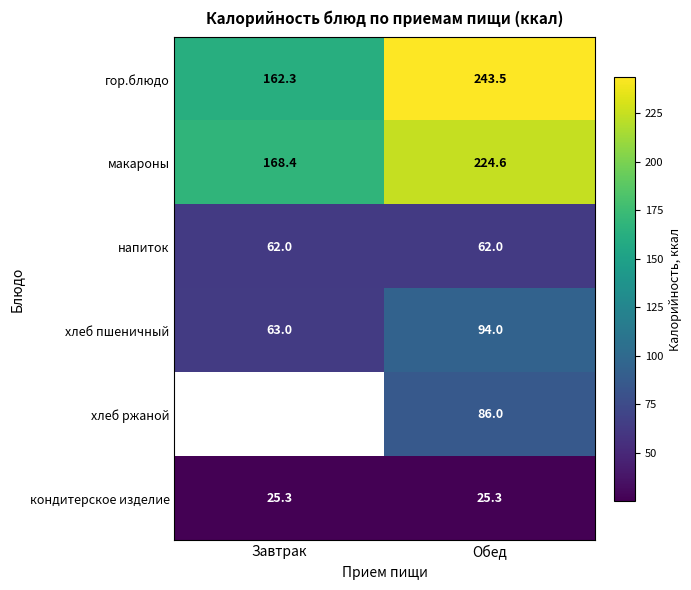

Which category has the highest value in the хлеб пшеничный series?

Обед